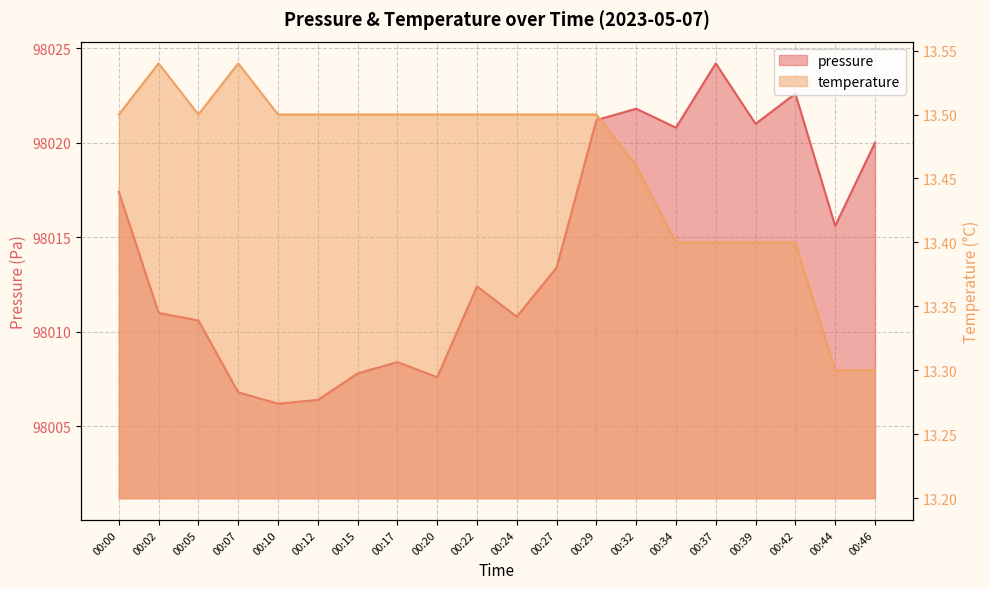

At which category is the sum across all series the highest?

00:37